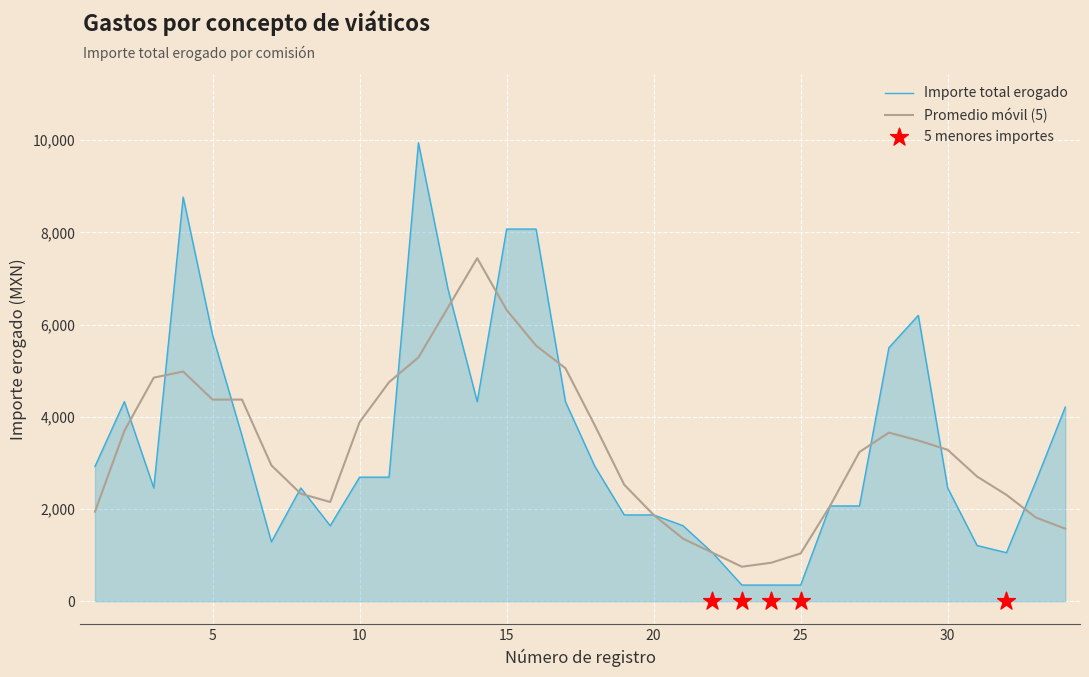

What is the change in value from 18 to 34?

+1287